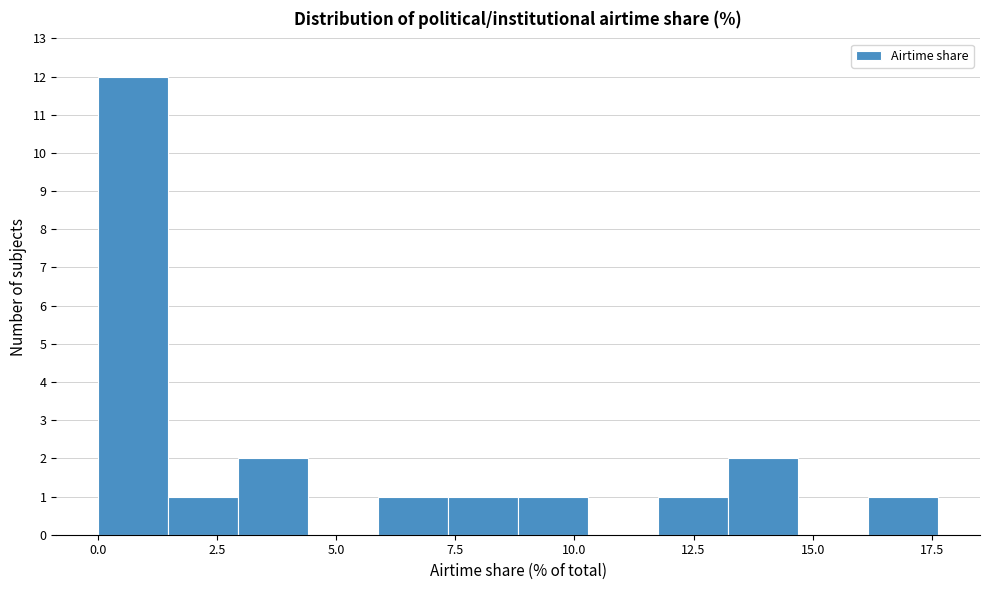

Read against the x-axis, roughly where is the centre of the tallest bar?

0.5